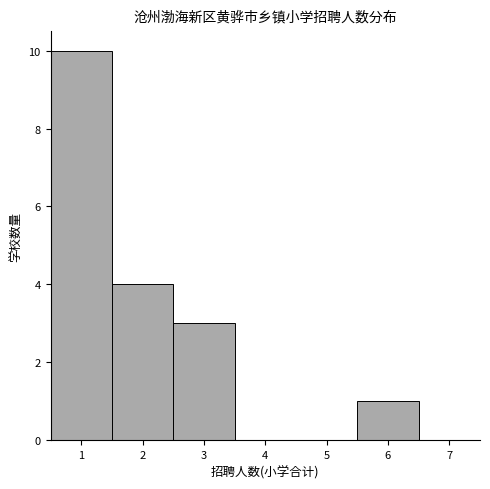

Reading left to right, transcribe this chart: for each bar, give the range it covers on the x-axis and its height. The values are not printed on the chart, so give them approximately, as read against the axis.

0.5 to 1.5: 10
1.5 to 2.5: 4
2.5 to 3.5: 3
3.5 to 4.5: 0
4.5 to 5.5: 0
5.5 to 6.5: 1